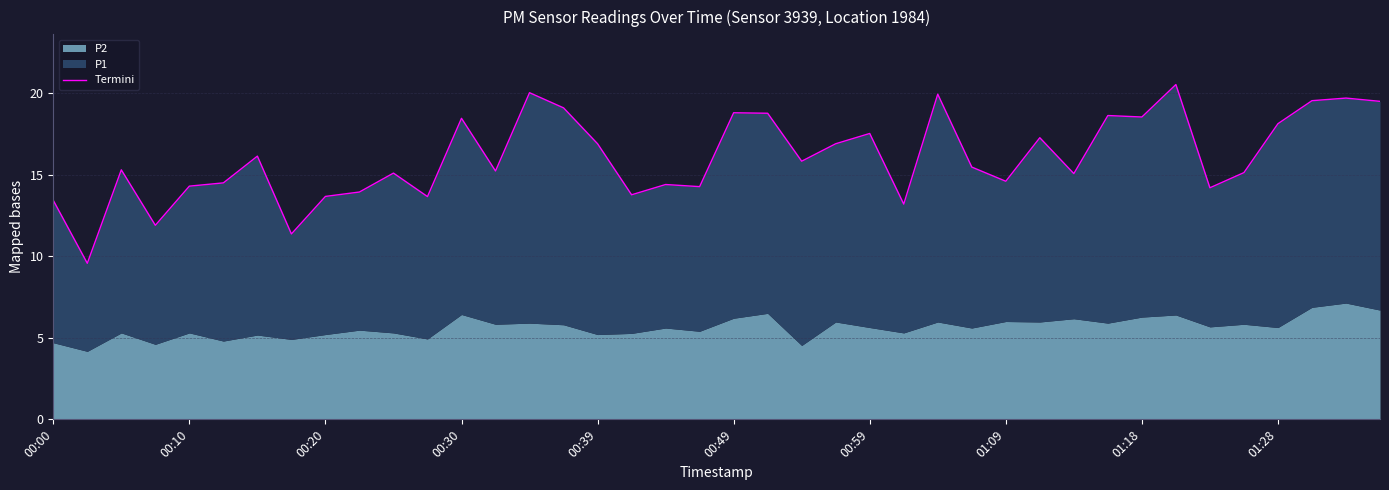

How many data points are less than 15?

15